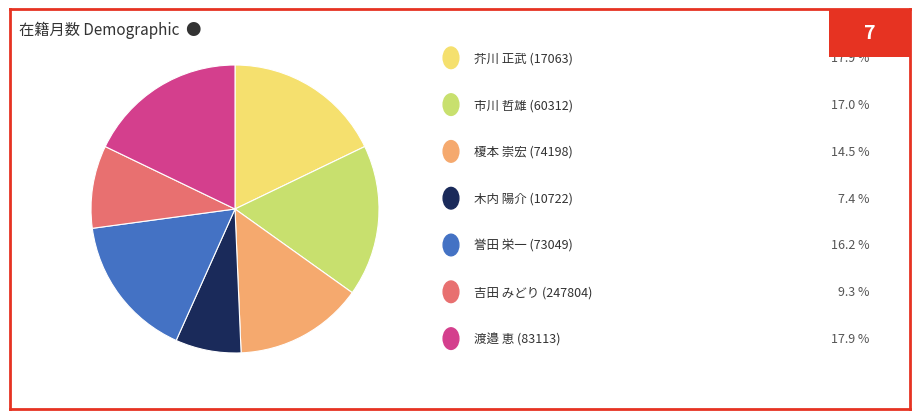

Is there any slice that represents more than half of the pie?

No